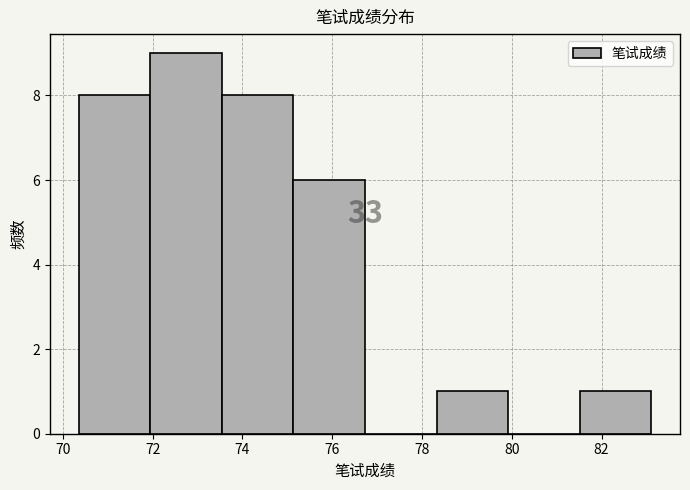

Over which range of the x-axis is the bar tallest?

72.0 to 73.6